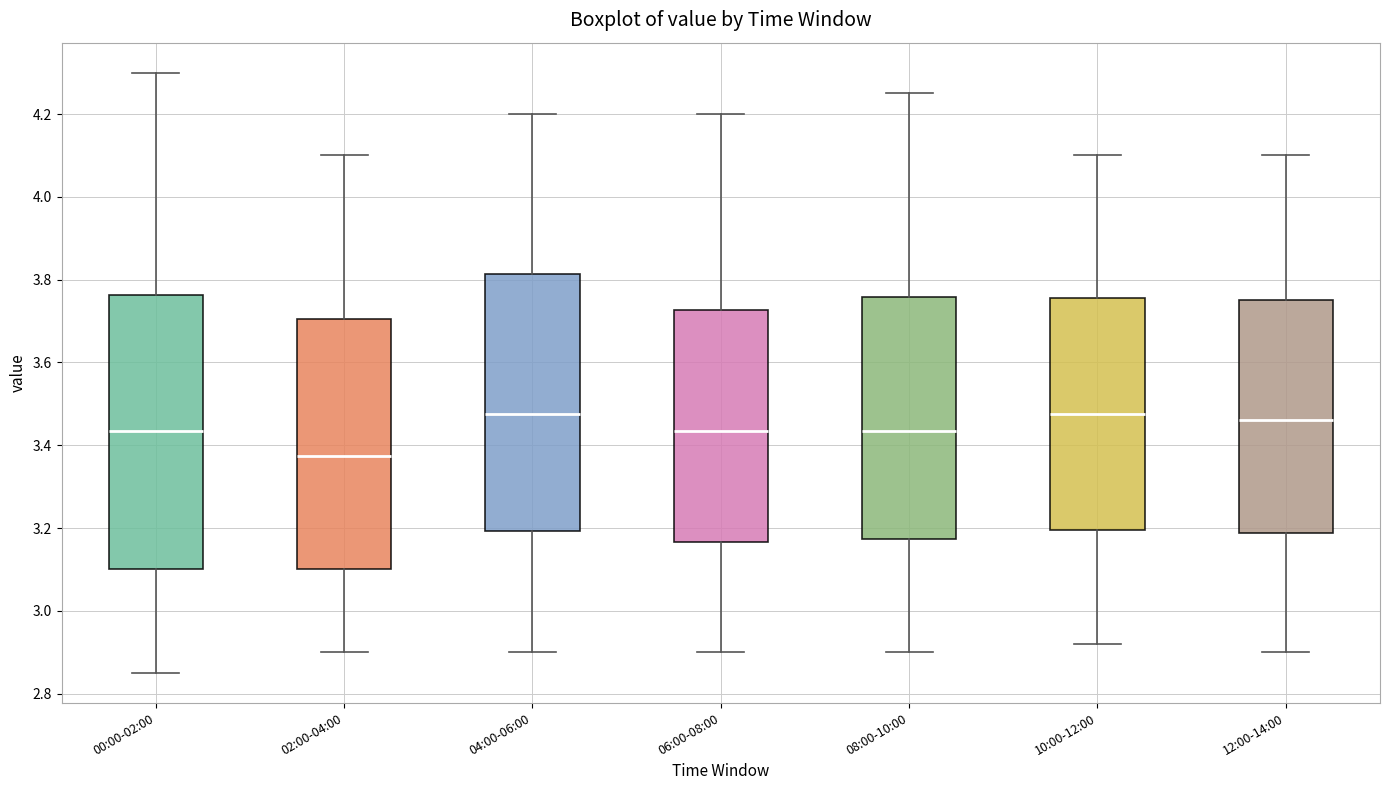

Where does the upper whisker of the box for 10:00-12:00 end on the y-axis? The values are not printed on the chart, so give them approximately, as read against the axis.

4.10